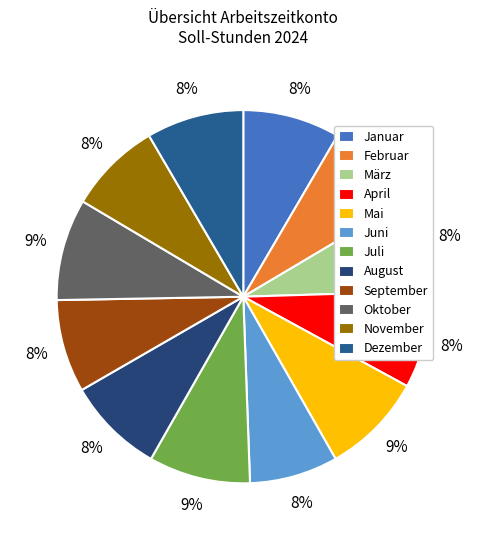

Count the number of slices in the pie.

12